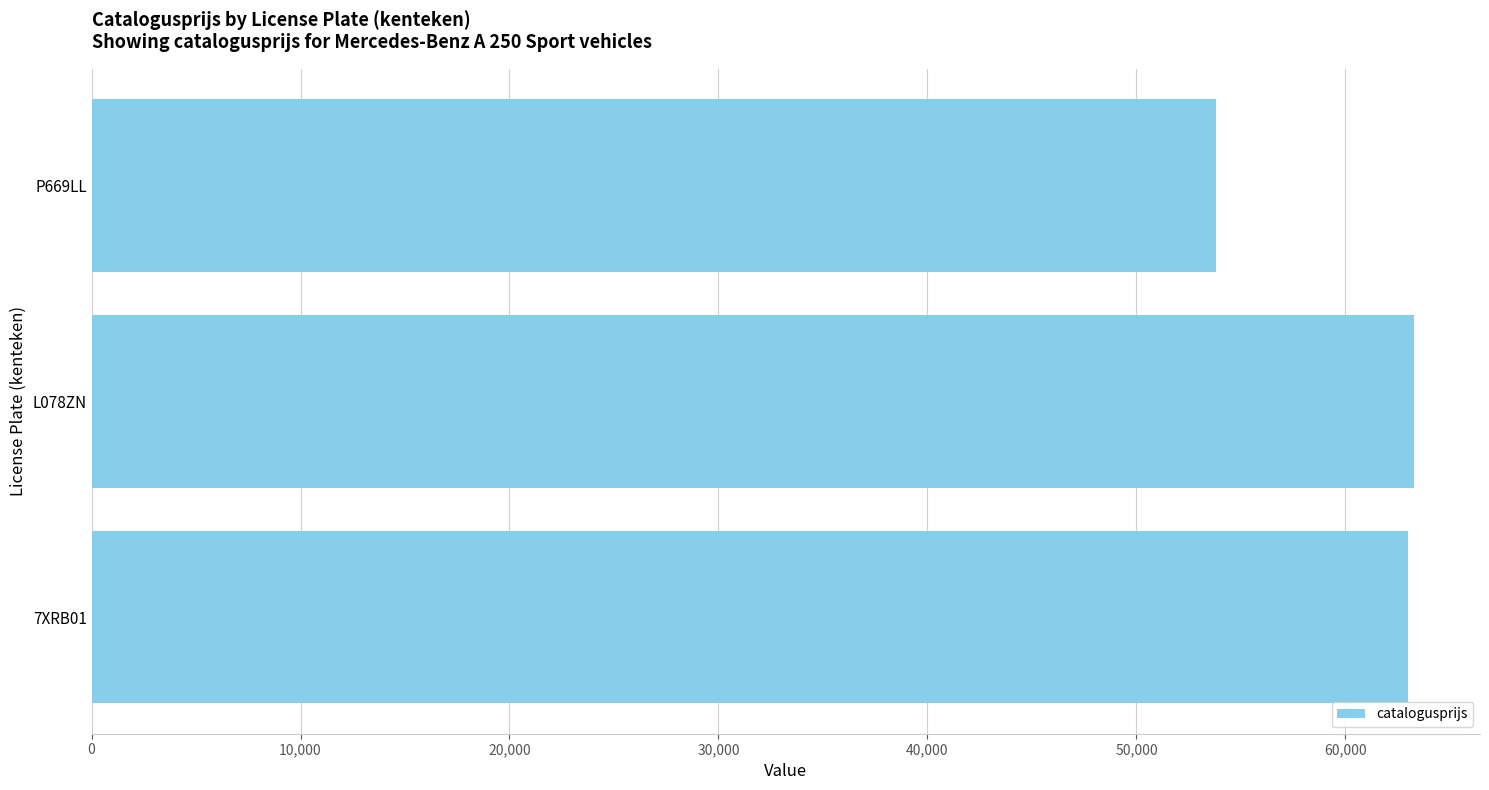

What is the approximate value at 7XRB01, to the nearest 100?

63000